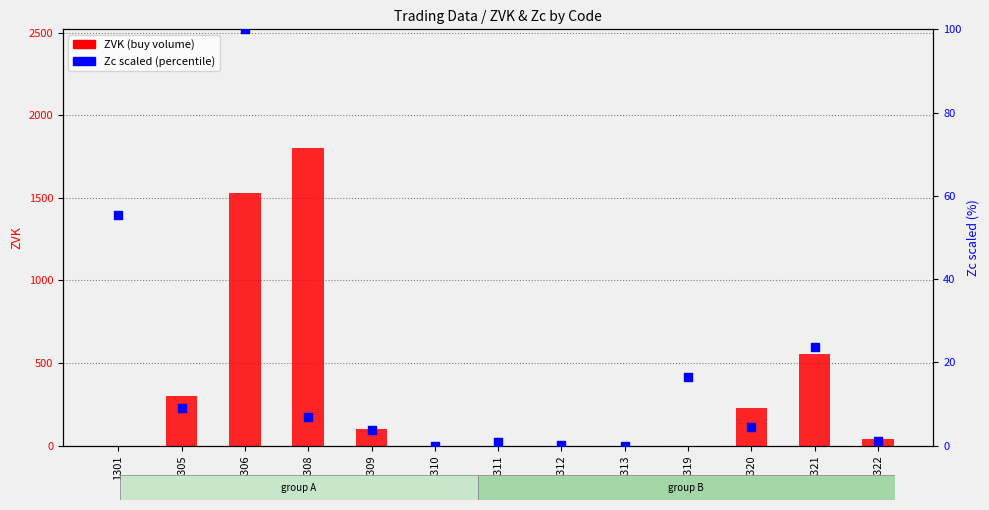

Is the value of ZVK (buy volume) at 1320 greater than the value of Zc scaled (0-100) at 1306?

Yes